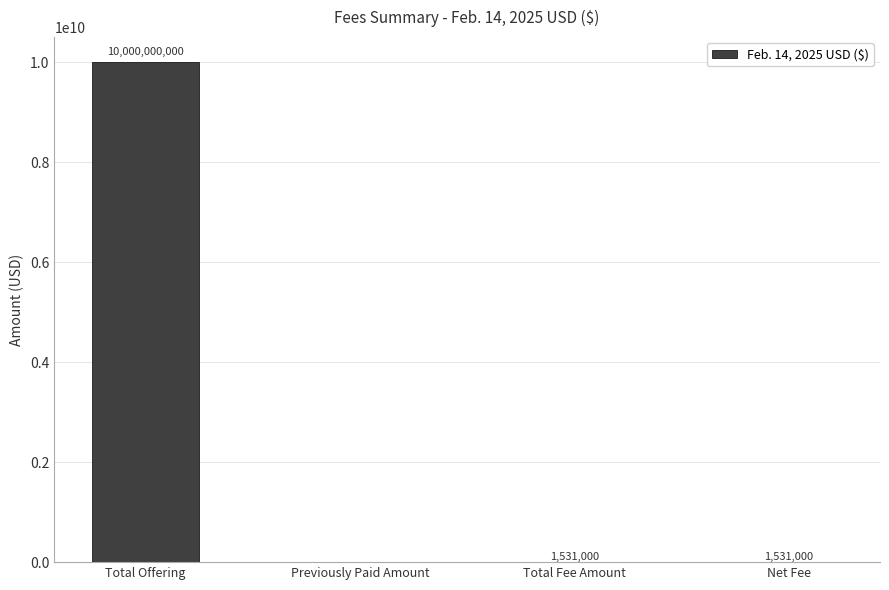

What is the approximate value at Total Offering?

10000000000